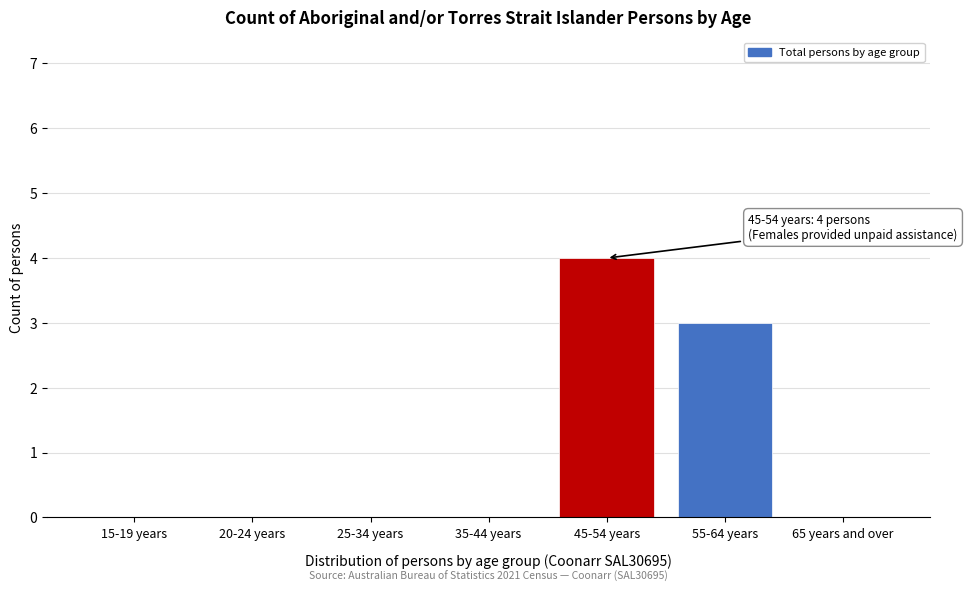

Reading left to right, transcribe all the data shown in this chart.

15-19 years=0	20-24 years=0	25-34 years=0	35-44 years=0	45-54 years=4	55-64 years=3	65 years and over=0